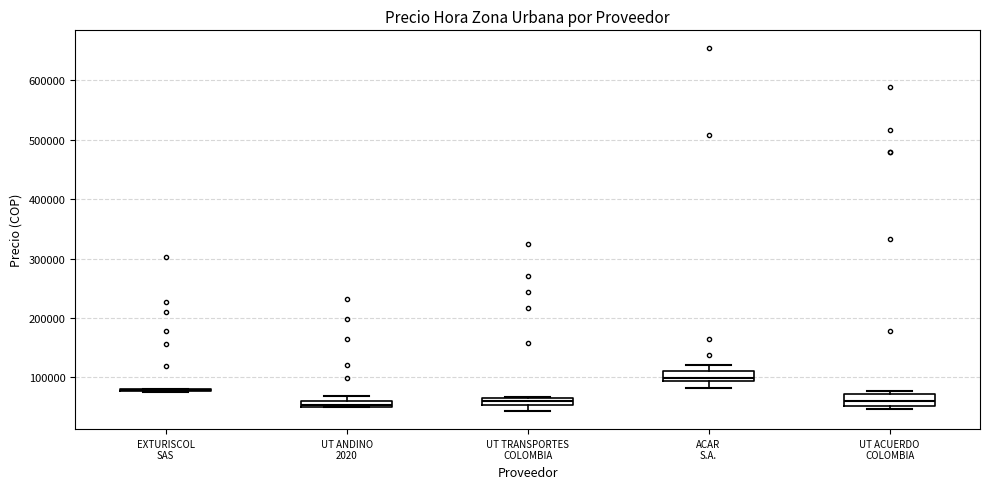

Where is the lower edge of the box for UT ANDINO 2020 on the y-axis? The values are not printed on the chart, so give them approximately, as read against the axis.

50000